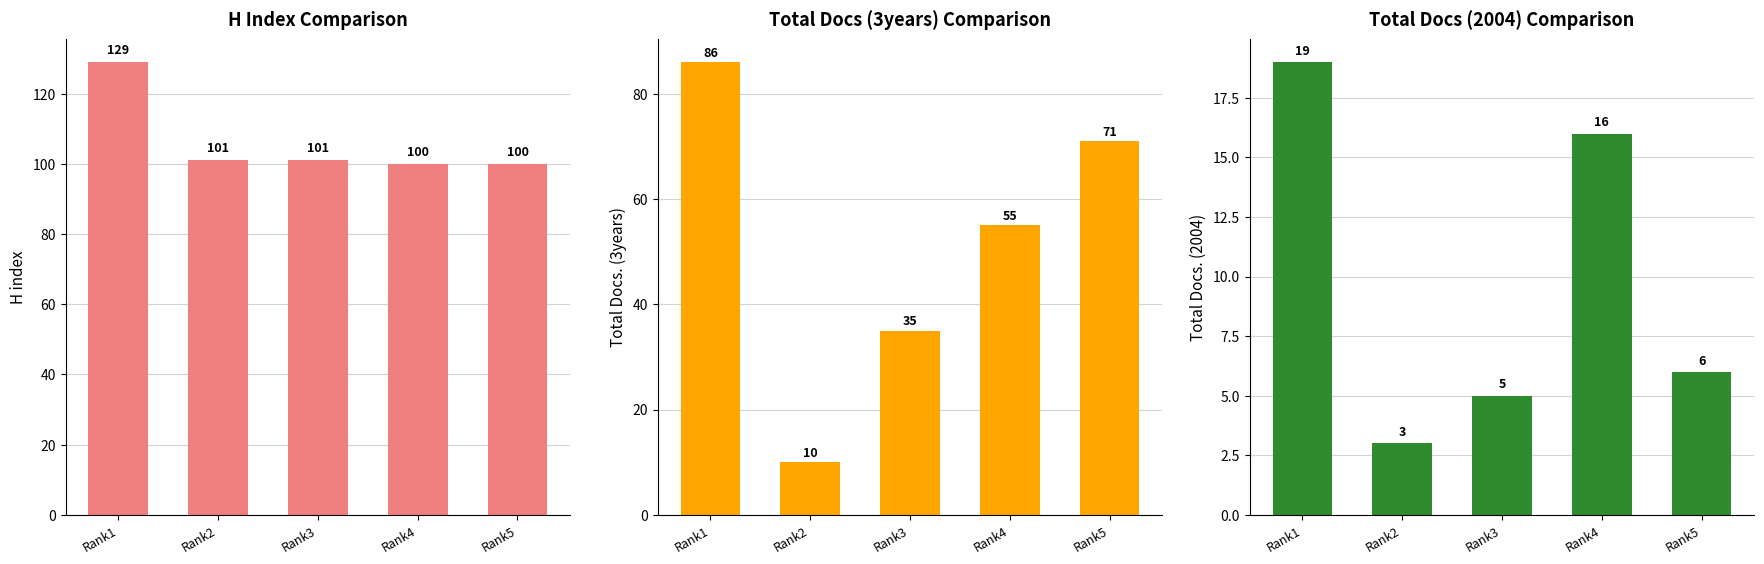

Reading left to right, what are all the values shown in this chart?

H index: 129	101	101	100	100
Total Docs. (3years): 86	10	35	55	71
Total Docs. (2004): 19	3	5	16	6